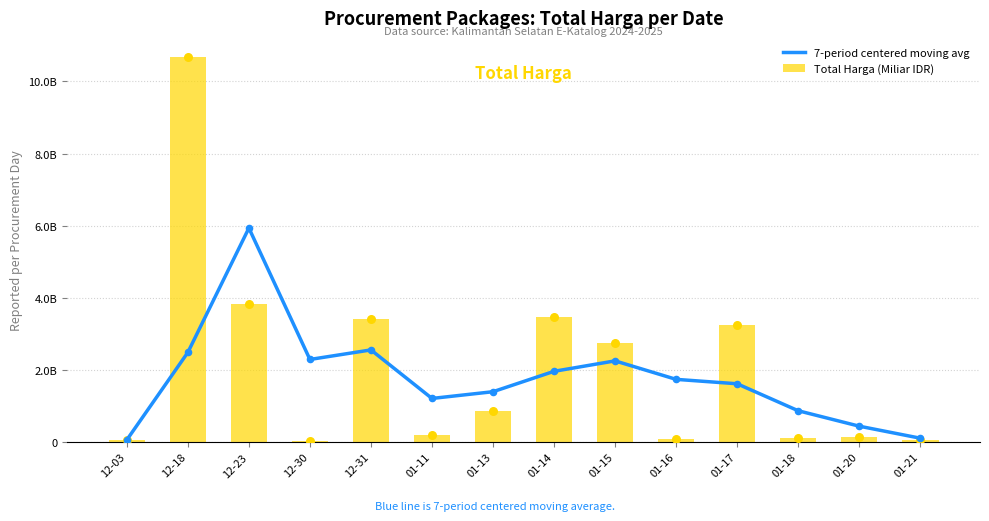

What is the total value across all series at 01-11?

1387093669